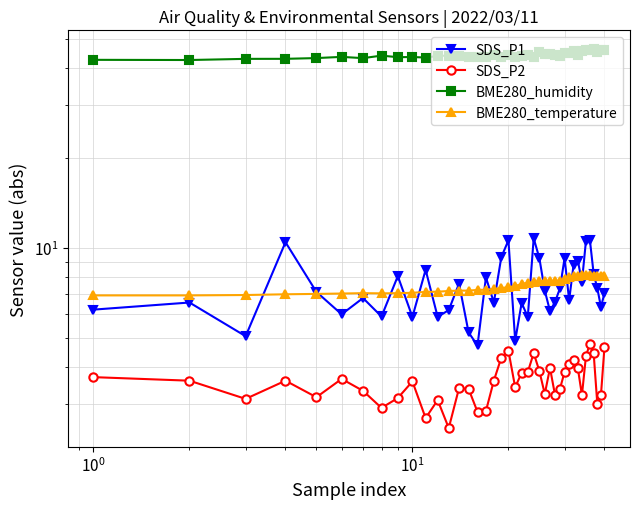

What is the difference between the second highest and minimum values in the BME280_humidity series?

3.5